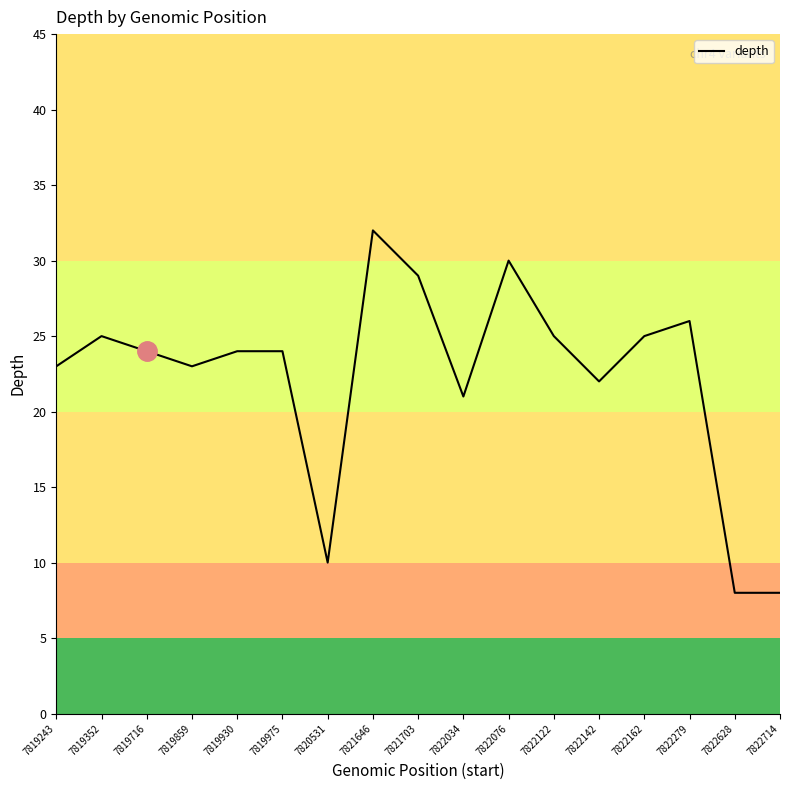

The chart shows a value of 39 at 7821703. True or false?

False